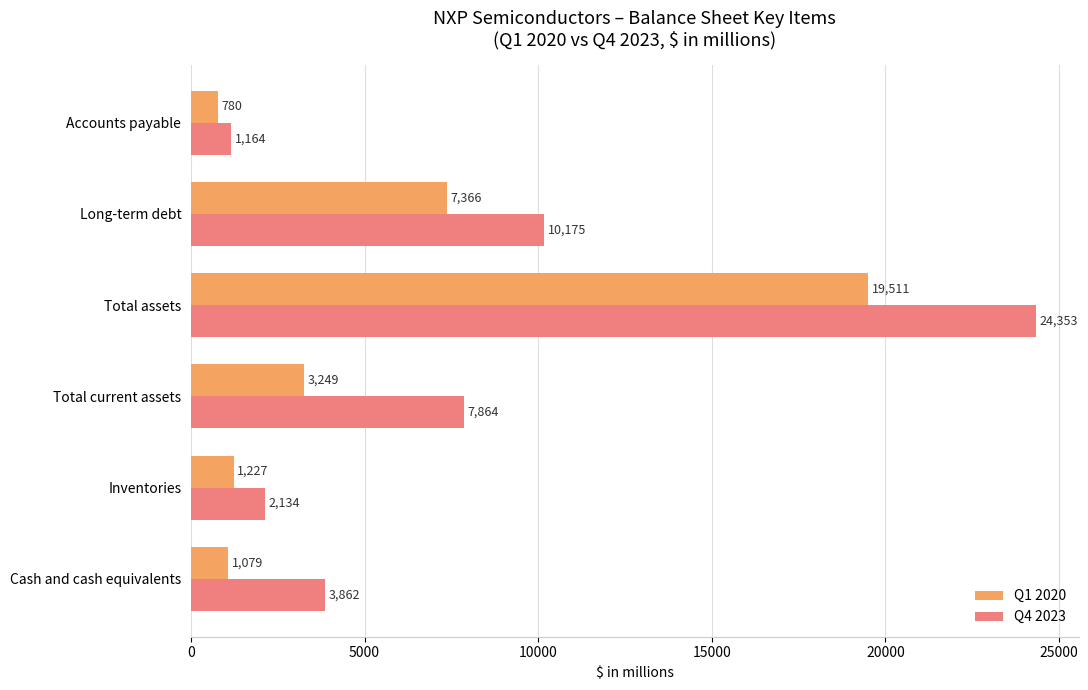

Which series has the largest total across all categories?

Q4 2023